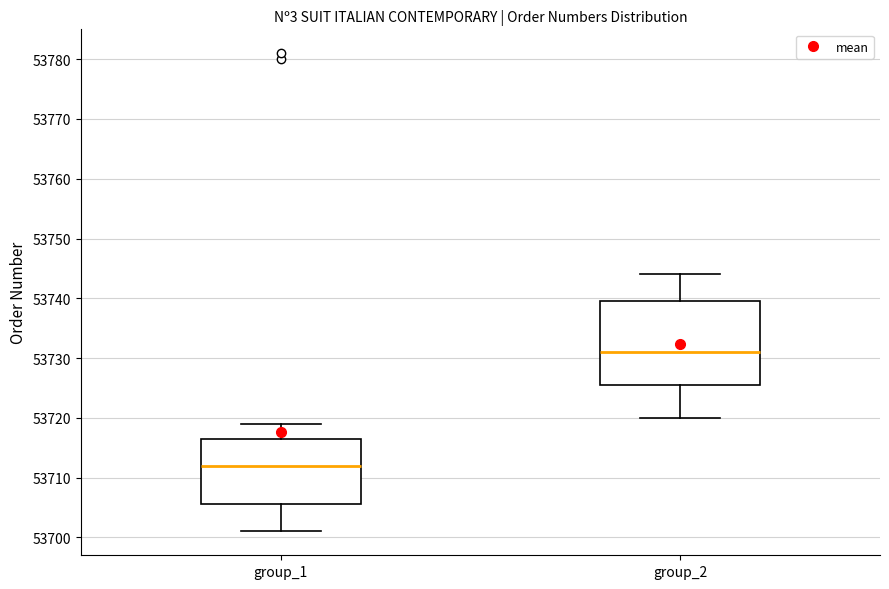

Which box has the lowest median line?

group_1